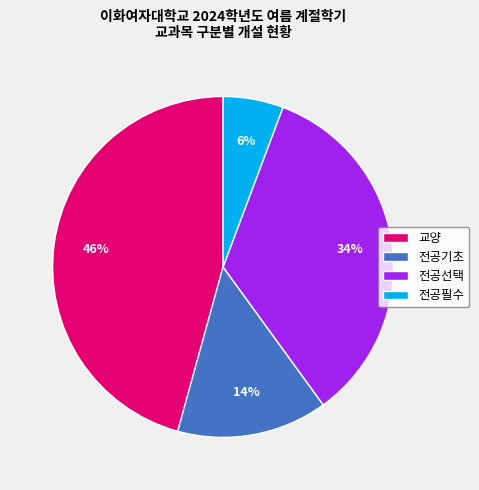

What is the smallest slice in the pie chart?

전공필수